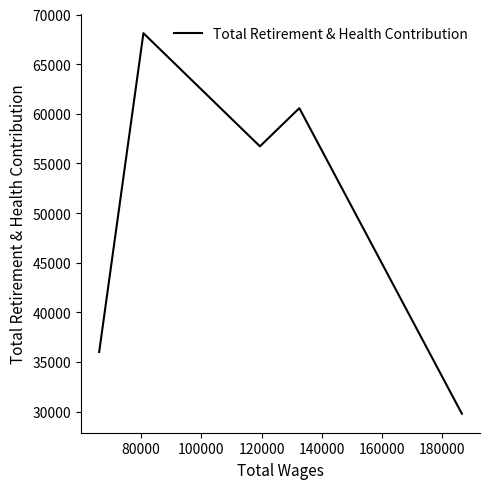

What is the greatest value displayed?

68122